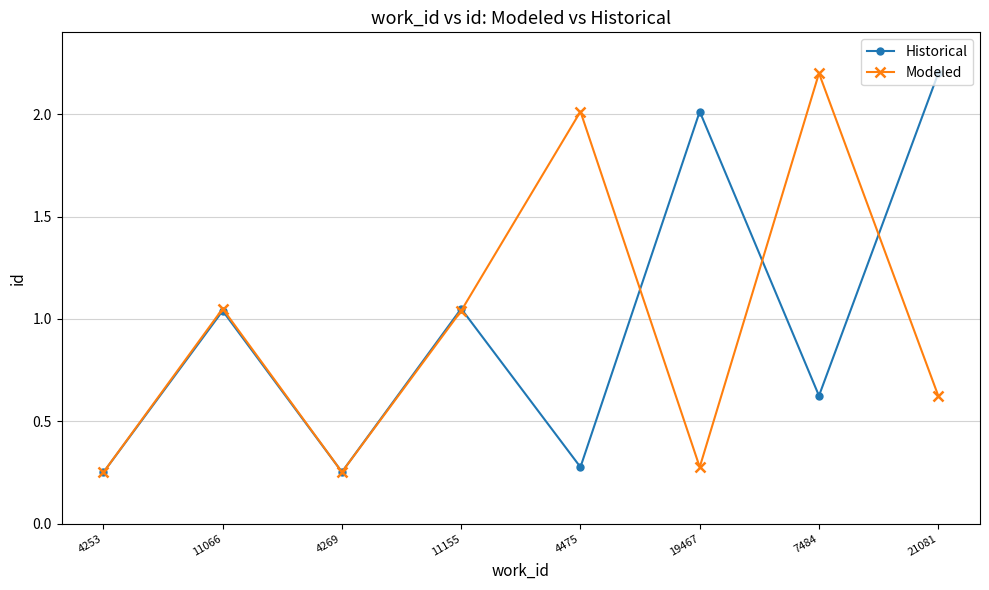

The value of Historical at 19467 is 0.5. True or false?

False